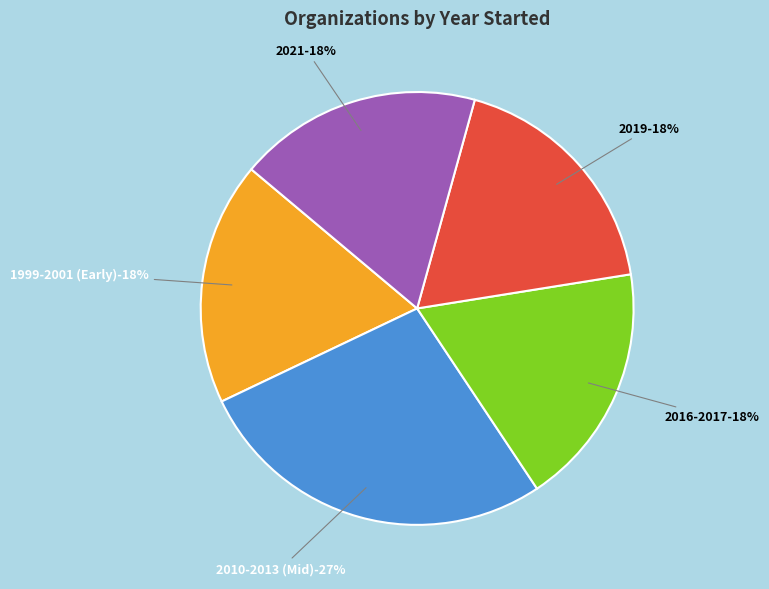

The Practice Makes Perfect slice represents 16% of the pie. True or false?

False